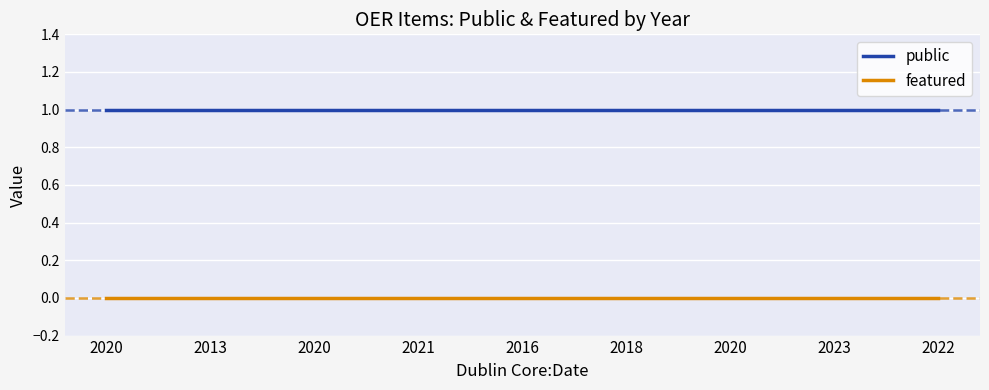

How many lines are shown in the chart?

2